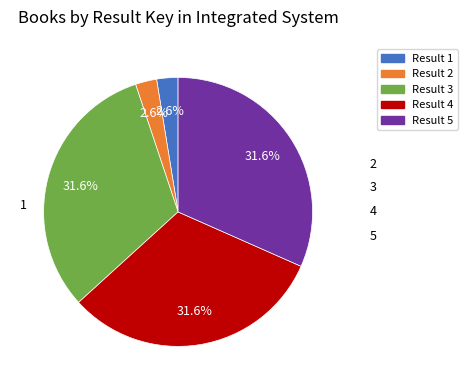

To the nearest percent, what is the average slice percentage?

20%